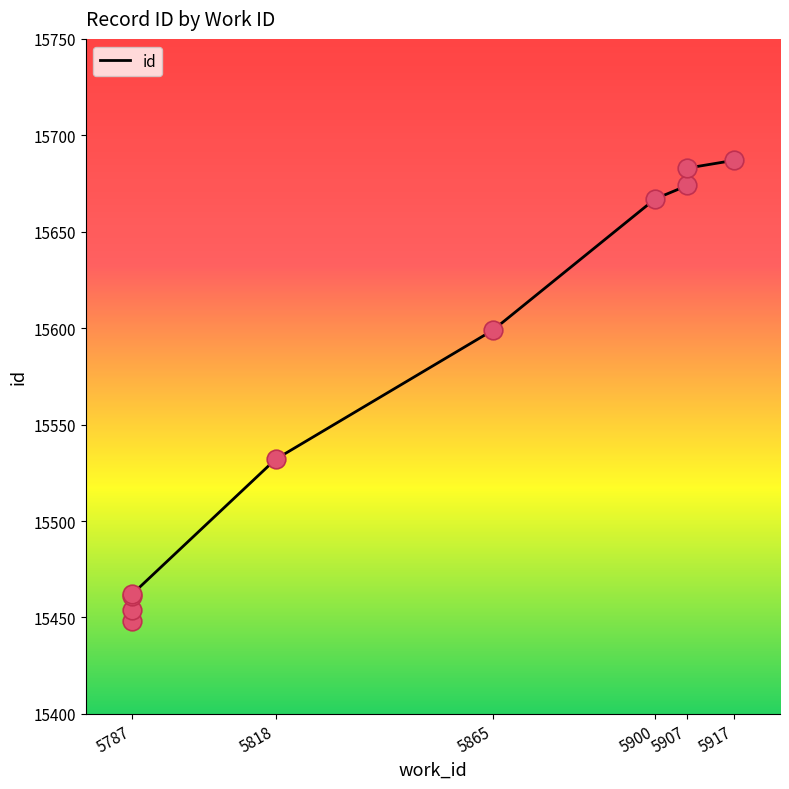

What is the change in value from 5900 to 5907?

+16